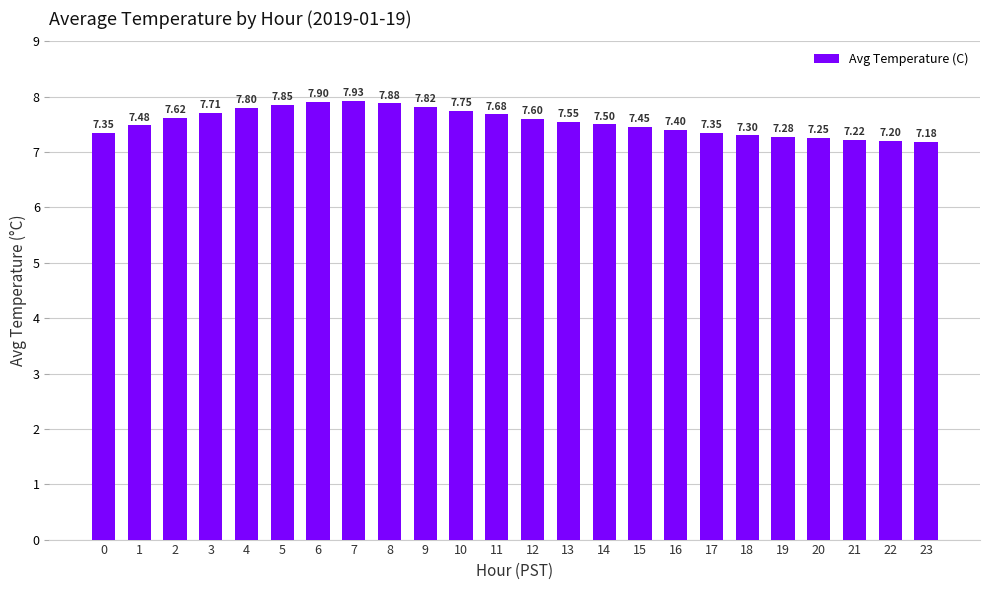

Which label corresponds to the smallest value in the chart?

23